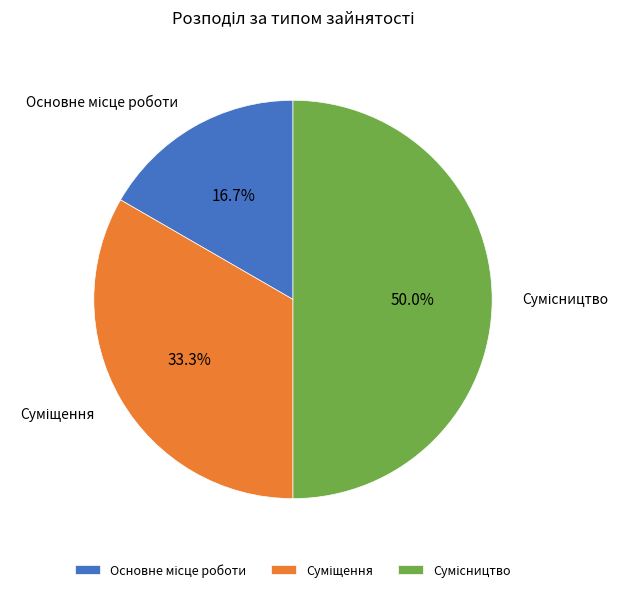

To the nearest percent, what is the average slice percentage?

33%